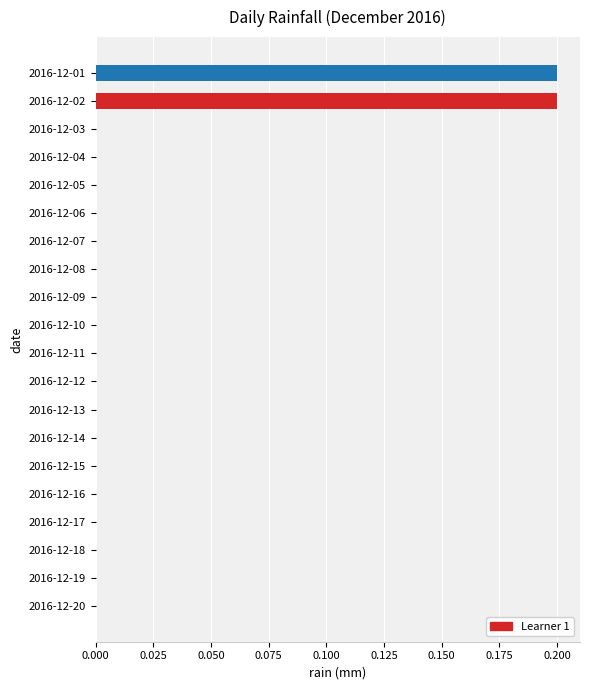

Reading top to bottom, transcribe all the data shown in this chart.

2016-12-01=0.2	2016-12-02=0.2	2016-12-03=0.0	2016-12-04=0.0	2016-12-05=0.0	2016-12-06=0.0	2016-12-07=0.0	2016-12-08=0.0	2016-12-09=0.0	2016-12-10=0.0	2016-12-11=0.0	2016-12-12=0.0	2016-12-13=0.0	2016-12-14=0.0	2016-12-15=0.0	2016-12-16=0.0	2016-12-17=0.0	2016-12-18=0.0	2016-12-19=0.0	2016-12-20=0.0